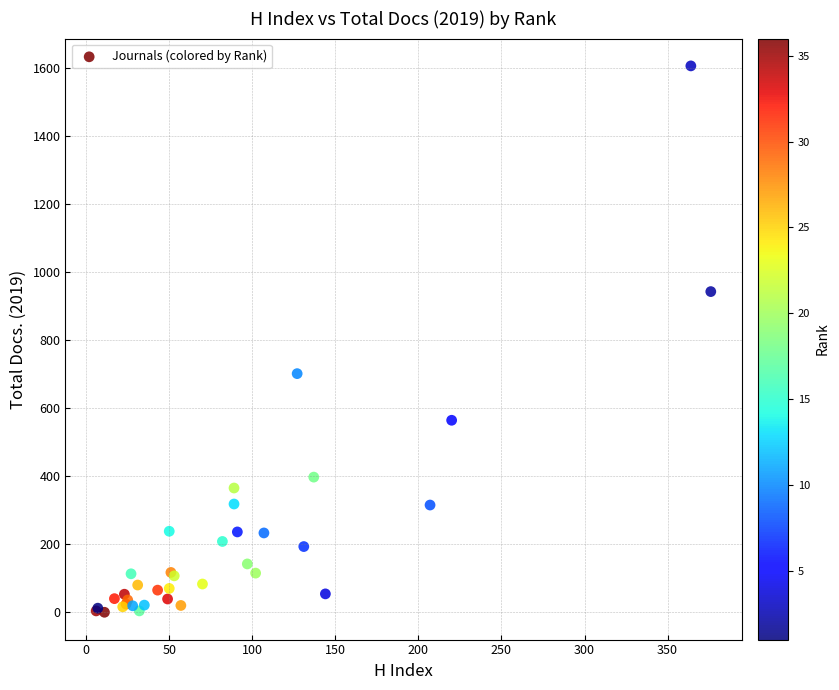

What Y value in the scatter plot is closest to 802?

701